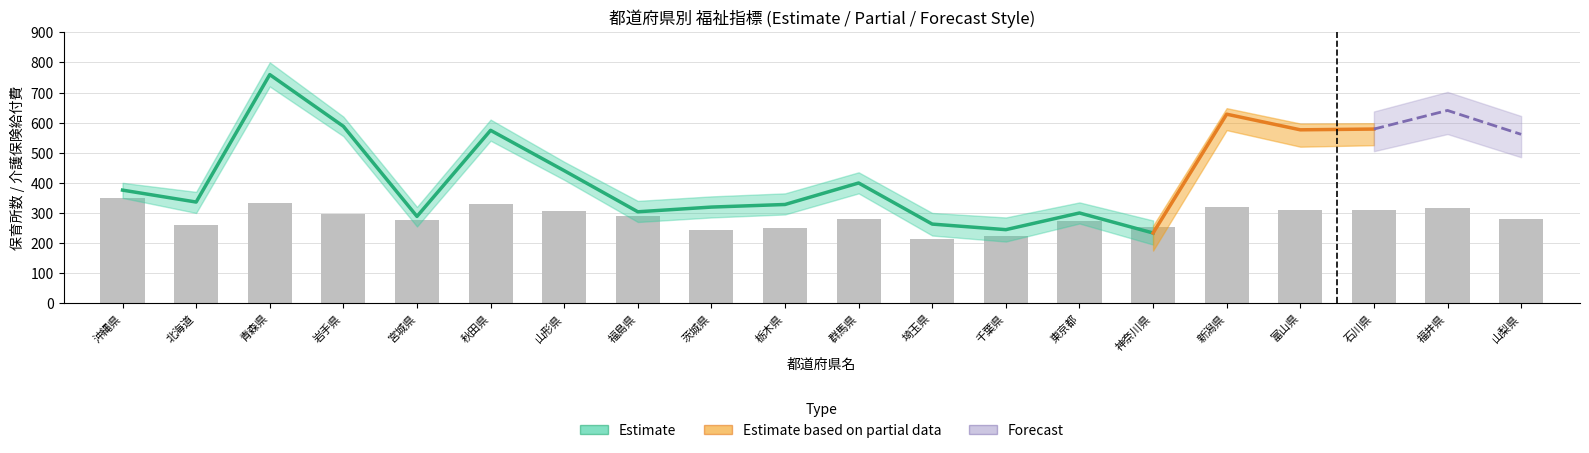

Rank the categories by 保育所数 value from highest to lowest.

青森県, 福井県, 新潟県, 岩手県, 石川県, 富山県, 秋田県, 山梨県, 山形県, 群馬県, 沖縄県, 北海道, 栃木県, 茨城県, 福島県, 東京都, 宮城県, 埼玉県, 千葉県, 神奈川県